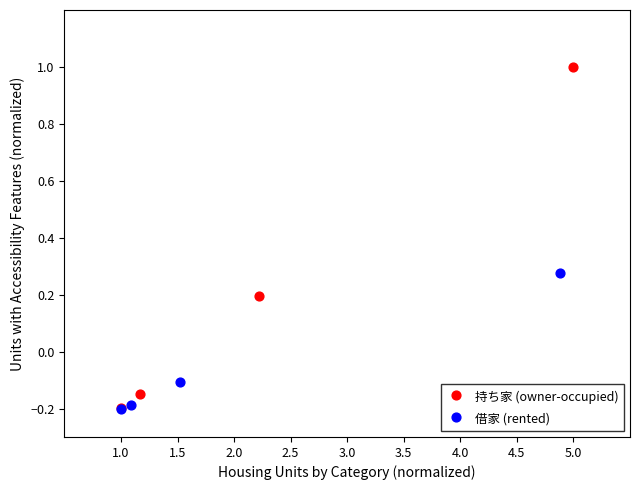

Which series has the widest spread of Y values?

持ち家 (owner-occupied)